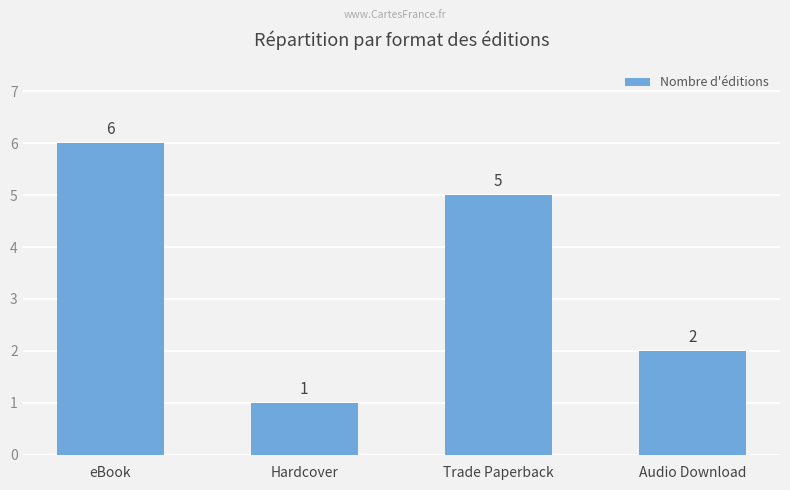

Approximately how many times larger is the value at Hardcover compared to eBook?

0.2